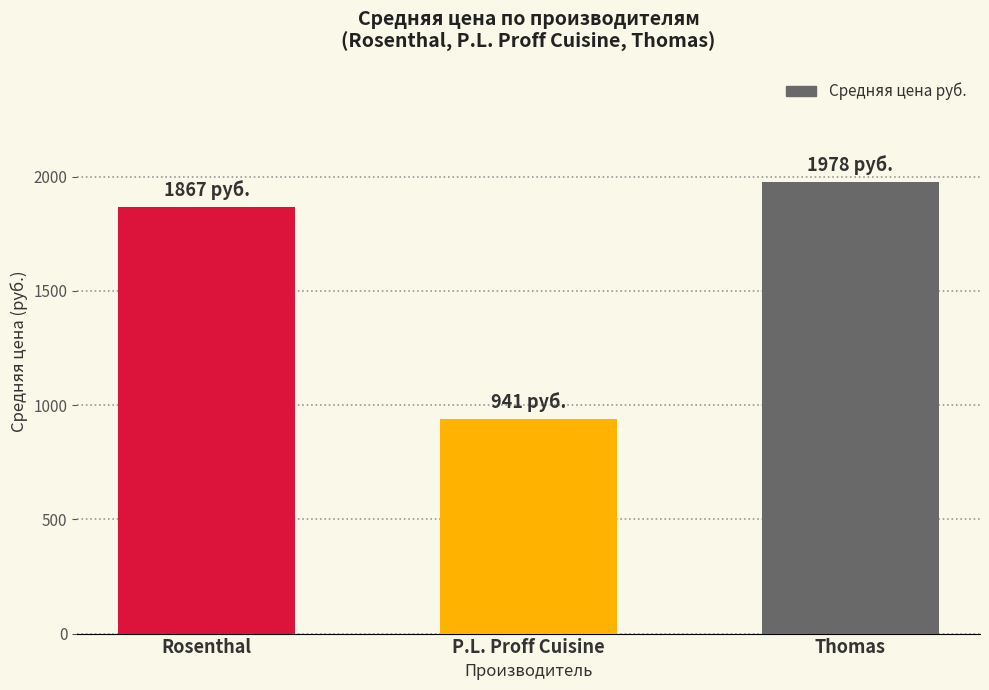

Rank the categories by value from highest to lowest.

Thomas, Rosenthal, P.L. Proff Cuisine